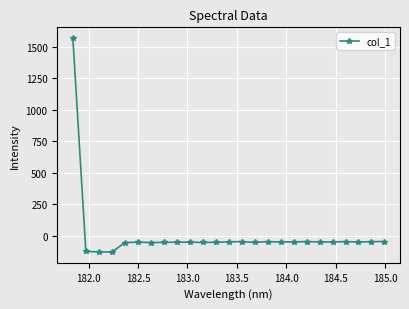

How many data points does each series have?

25